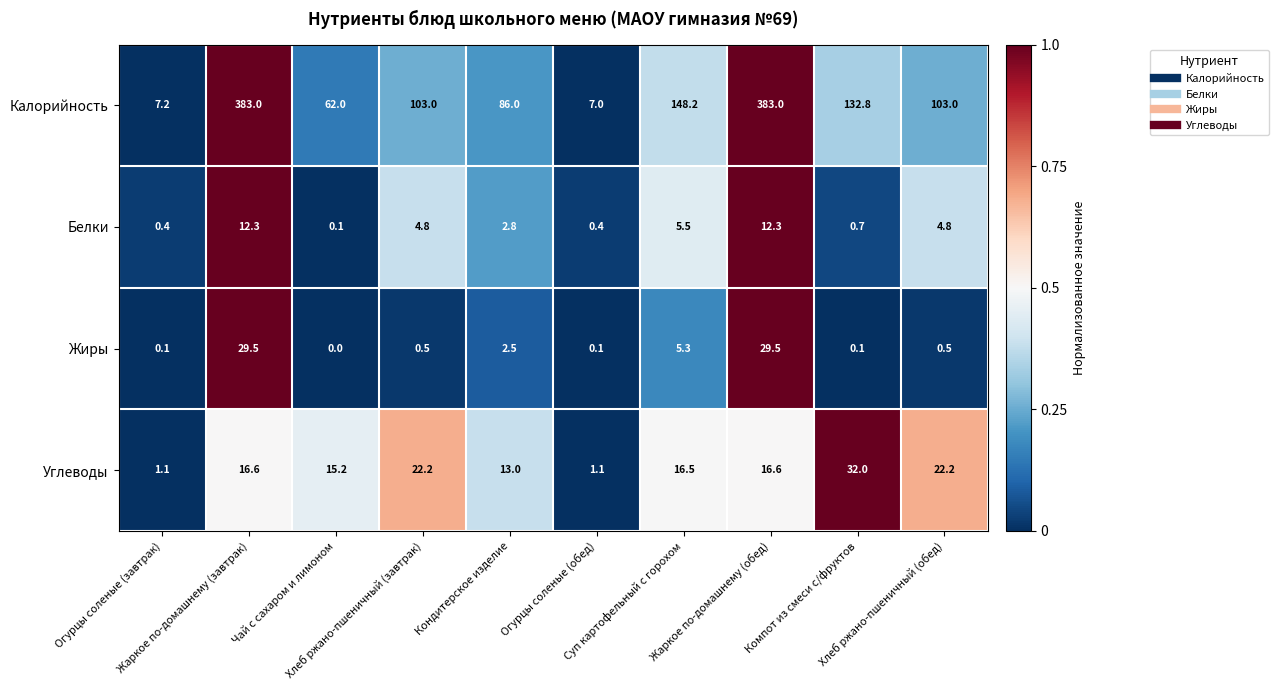

List the series in order of their peak value, lowest first.

Белки, Жиры, Углеводы, Калорийность